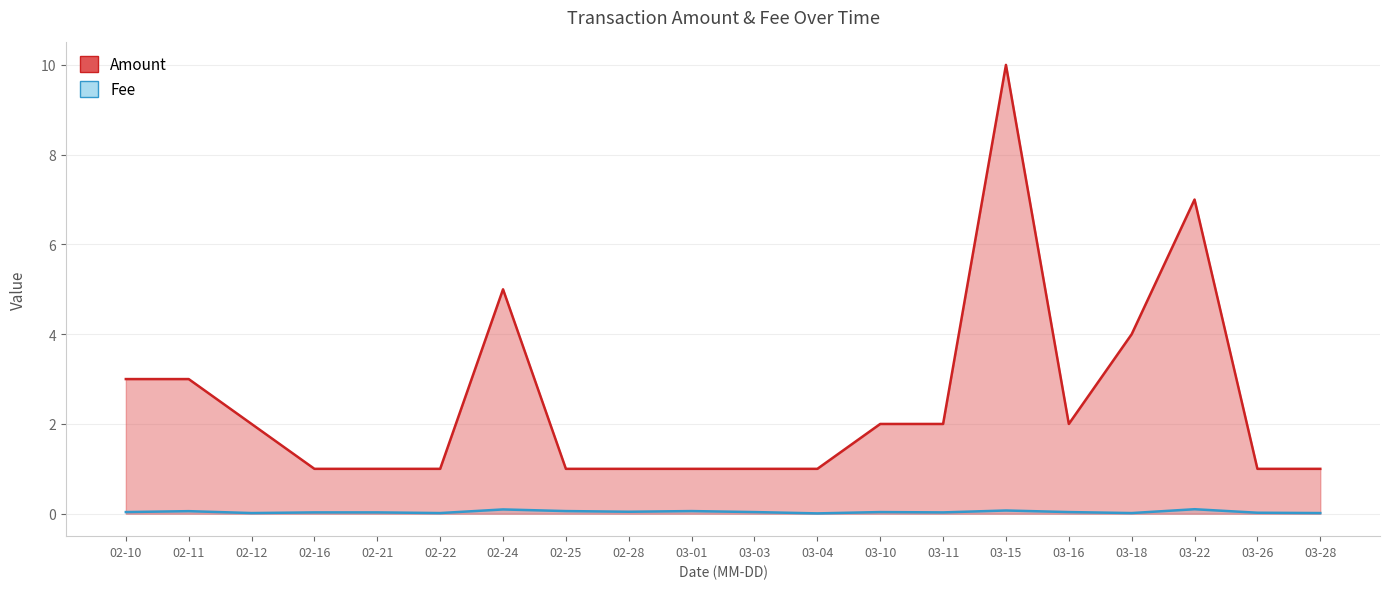

At which category does Amount reach its first local peak?

02-24